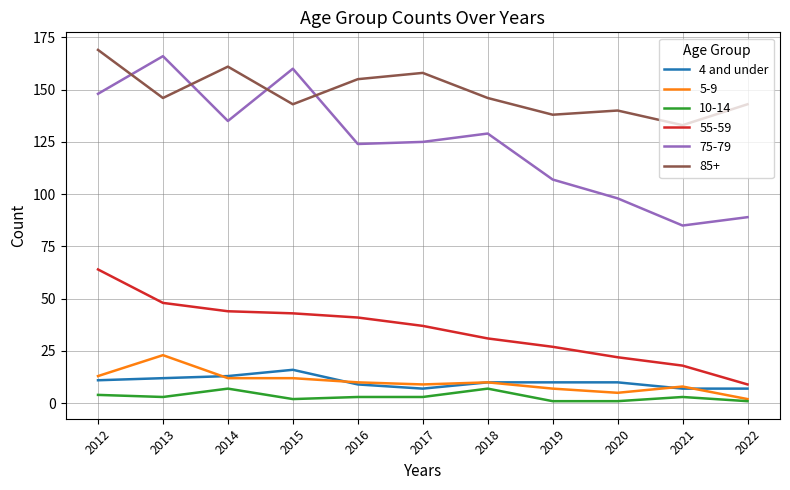

Is the value of 10-14 at 2014 greater than the value of 5-9 at 2012?

No